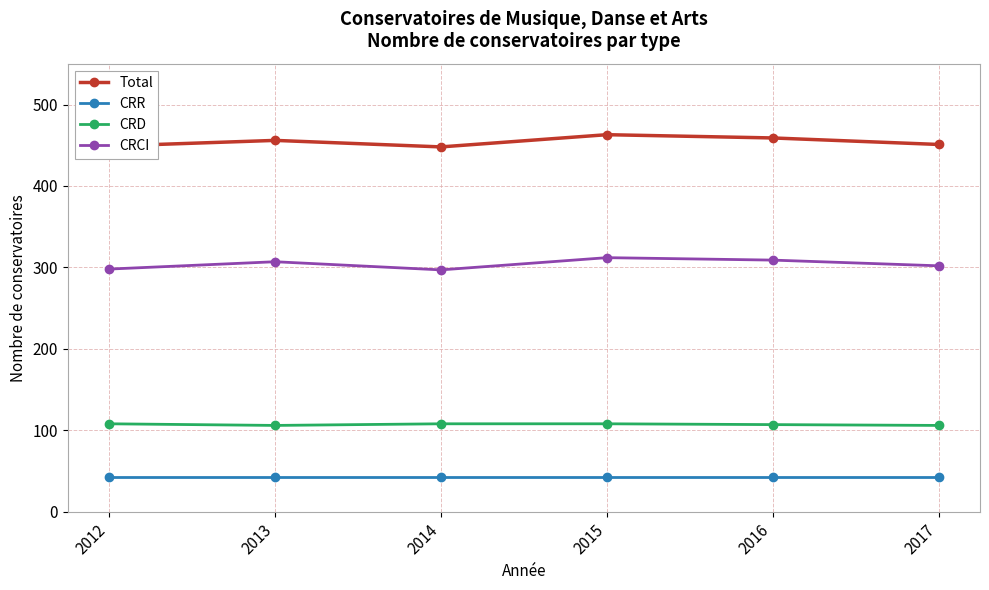

What is the value of the CRD point at the 2nd from the left?

106